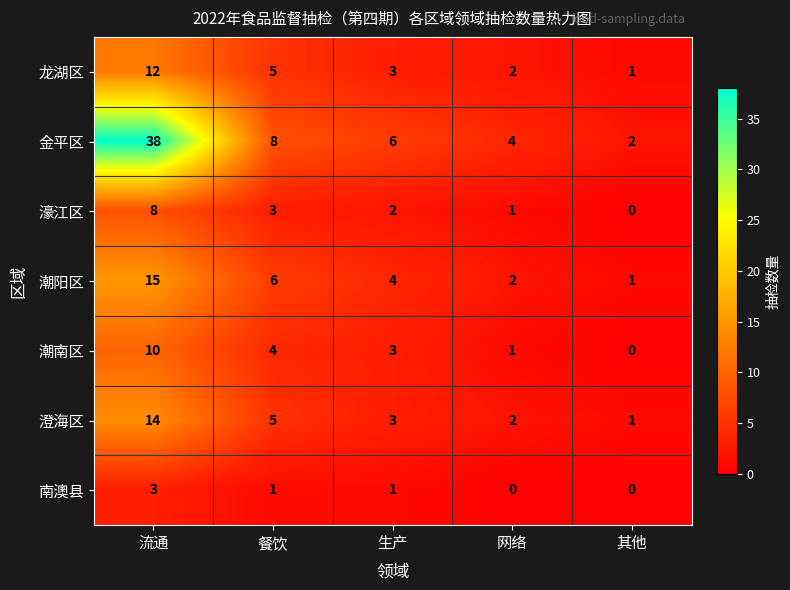

What is the sum of all 濠江区 values?

14